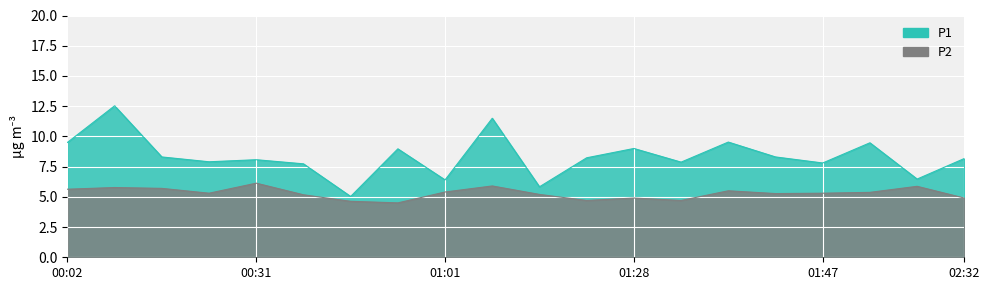

How many categories are shown in the chart?

20